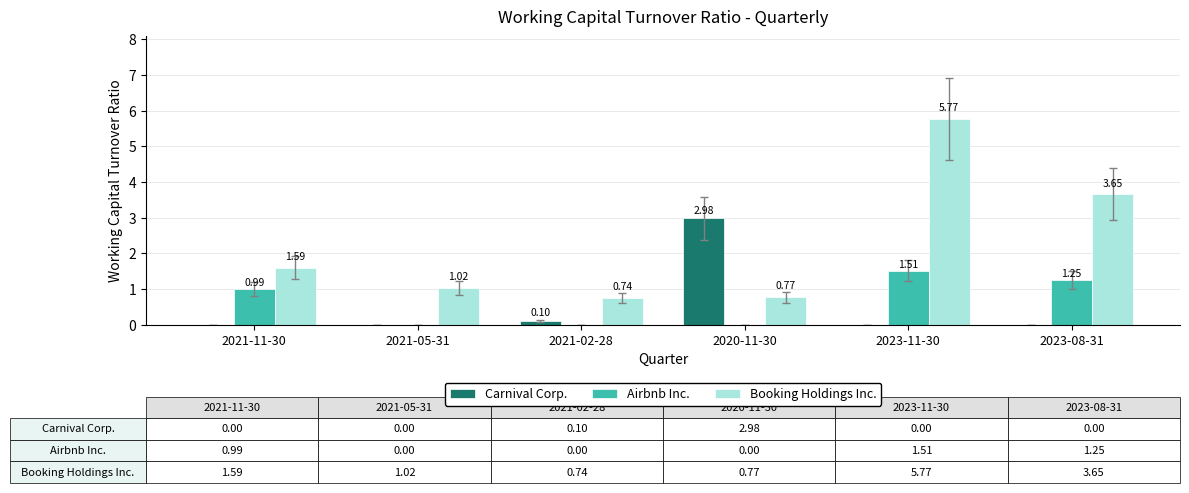

Which series has the largest total across all categories?

Booking Holdings Inc.